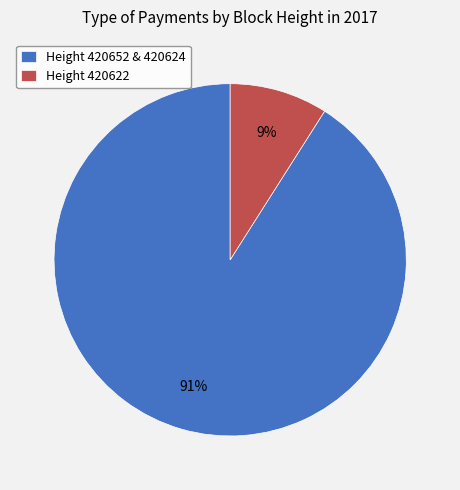

How many segments does this pie chart have?

2